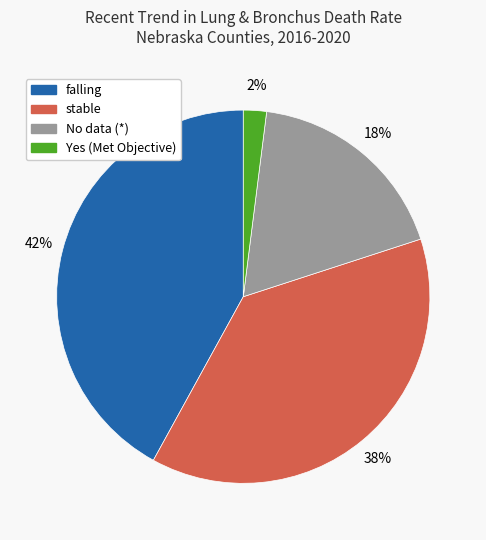

The No data (*) slice represents 5% of the pie. True or false?

False